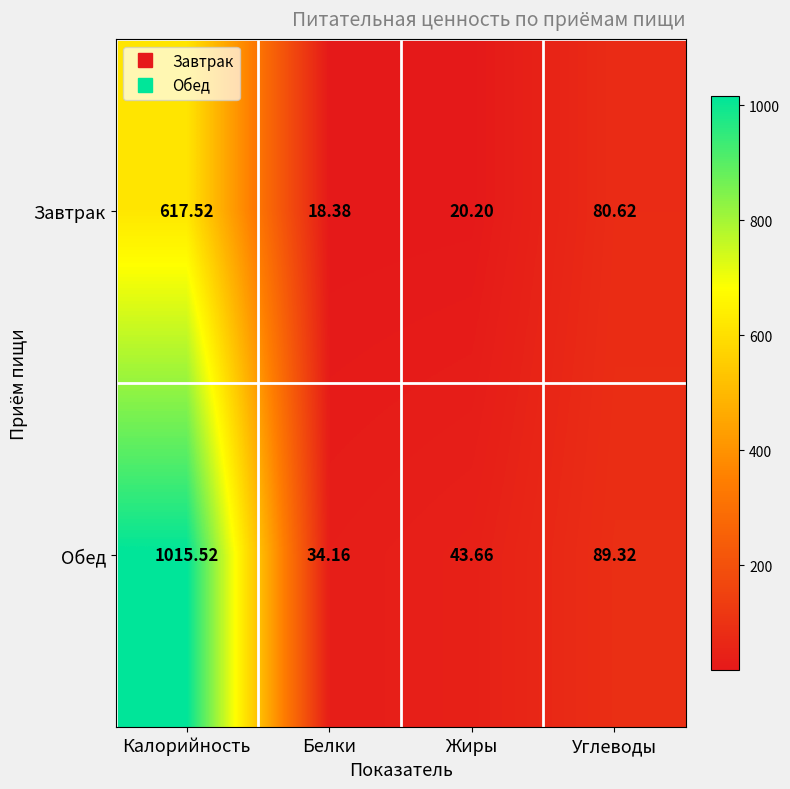

How many data points in Завтрак are above 80?

2